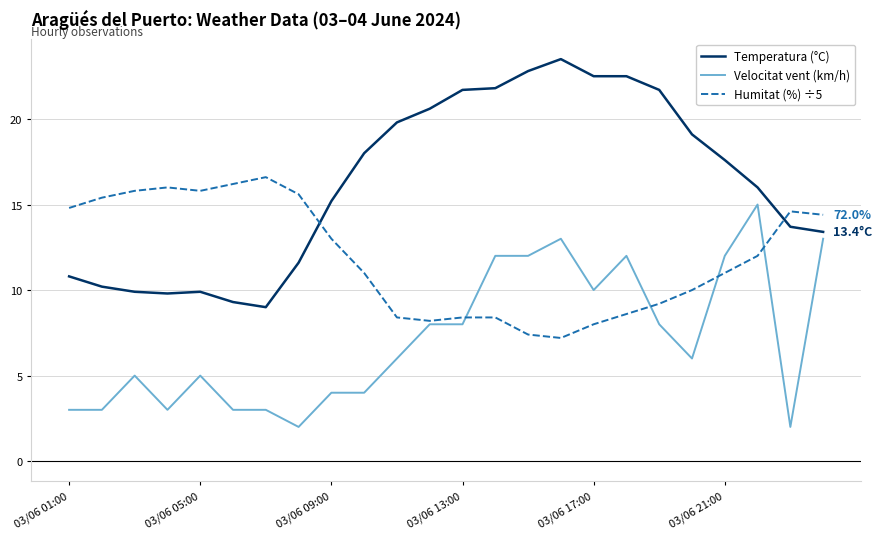

True or false: Humitat (%) ÷5 and Temperatura (°C) cross at least once.

True